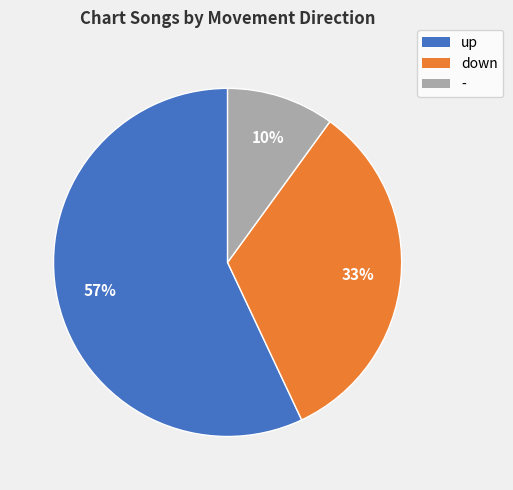

Is it true that - is 3% of the pie?

False